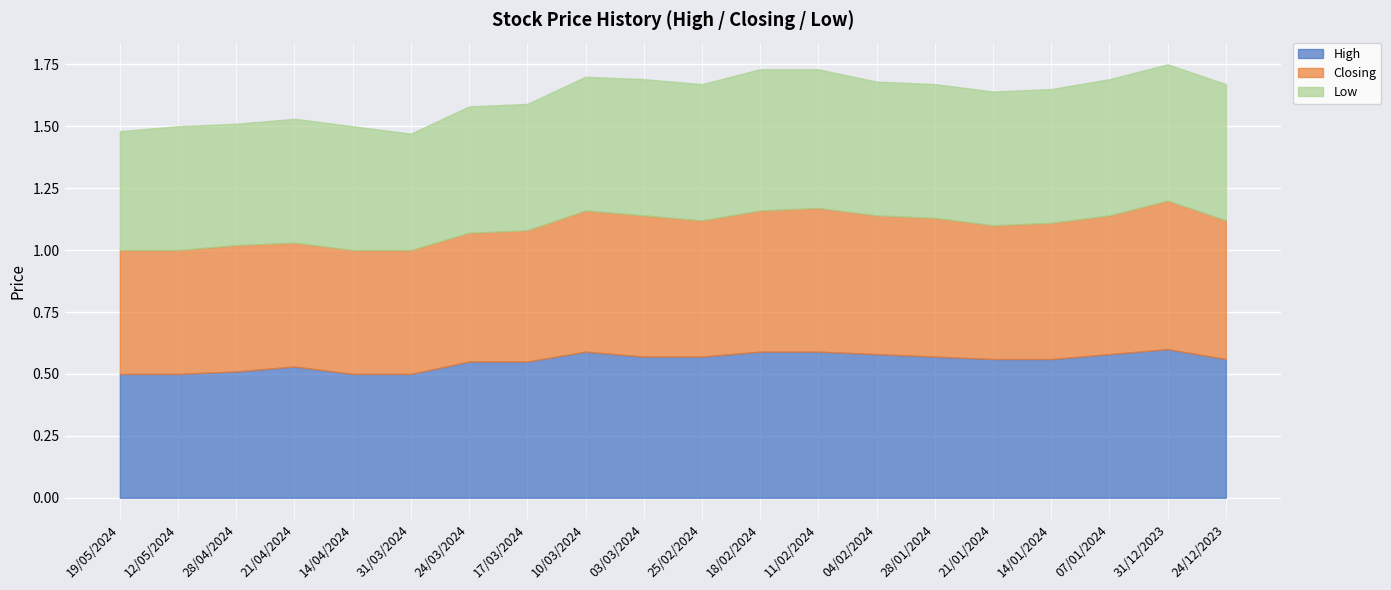

How many data points does each series have?

20